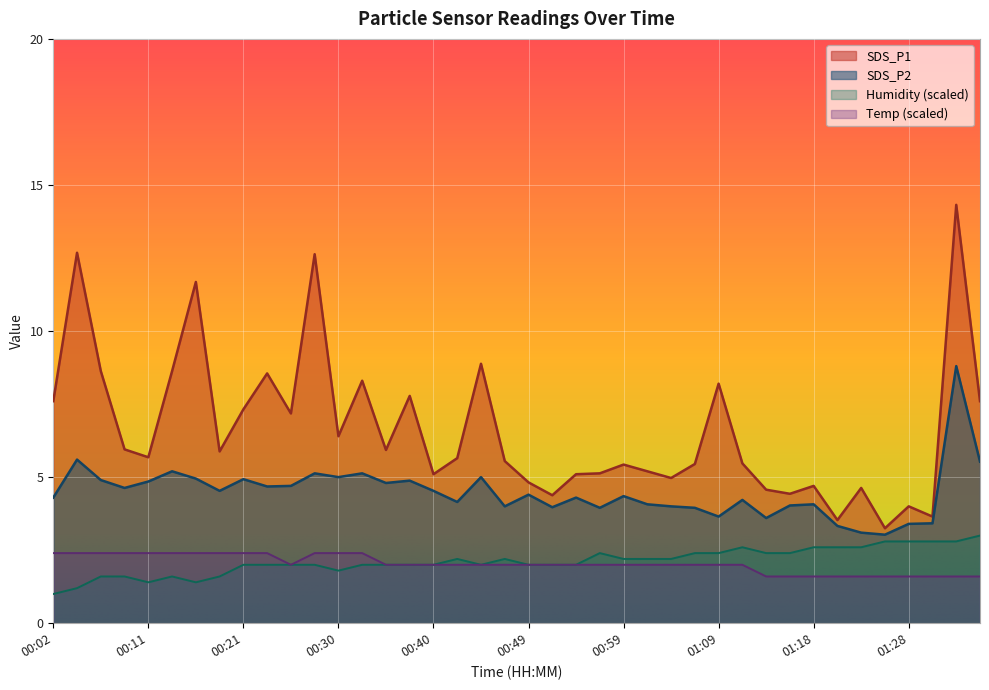

Which series has the largest range (max minus min)?

SDS_P1